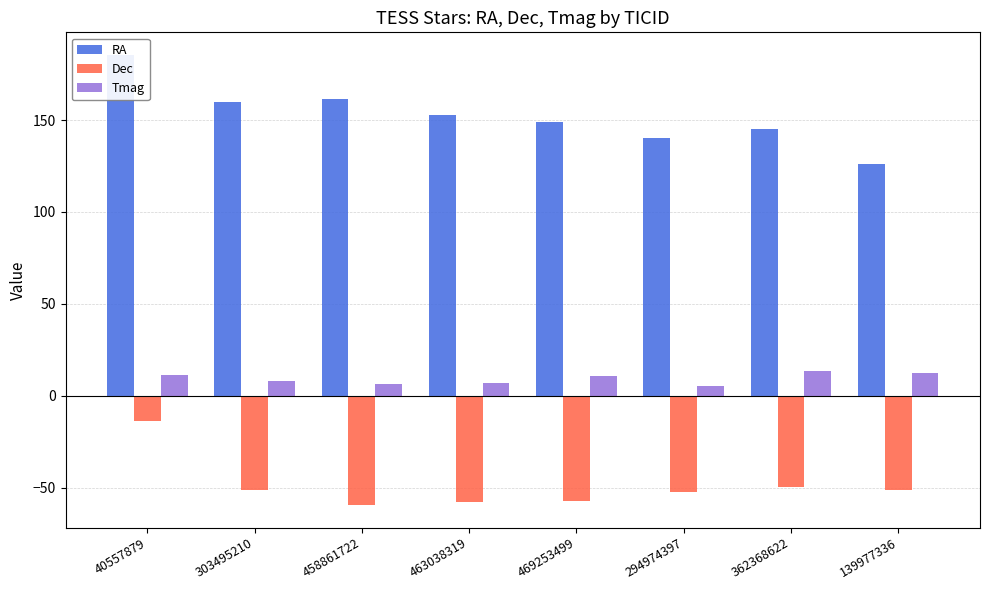

What is the sum of all RA values?

1219.9